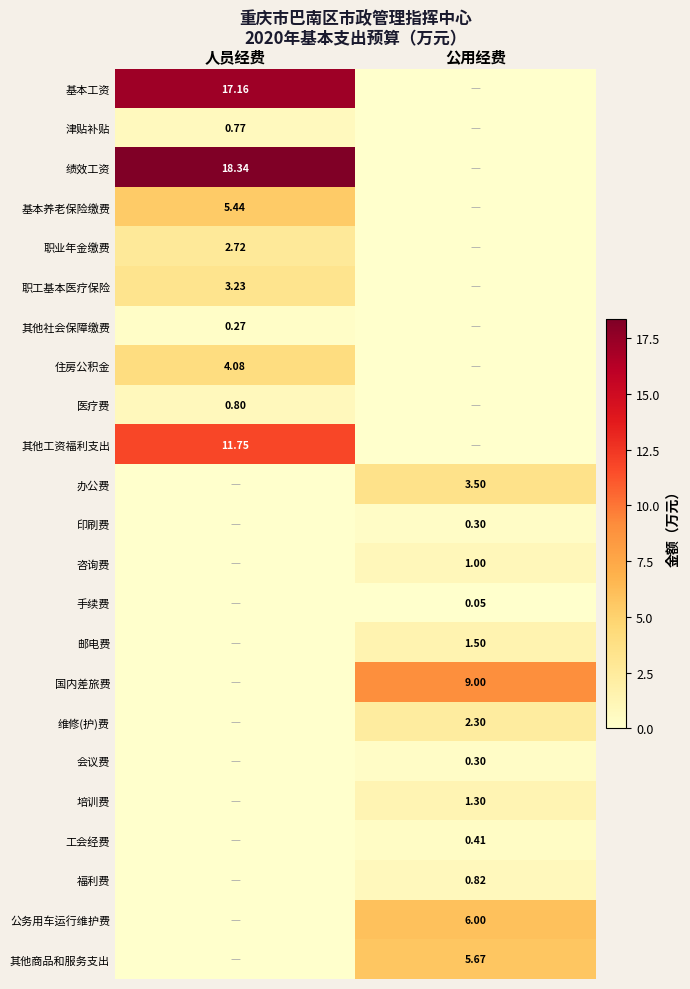

Is the value of 职业年金缴费 at 人员经费 greater than the value of 绩效工资 at 人员经费?

No